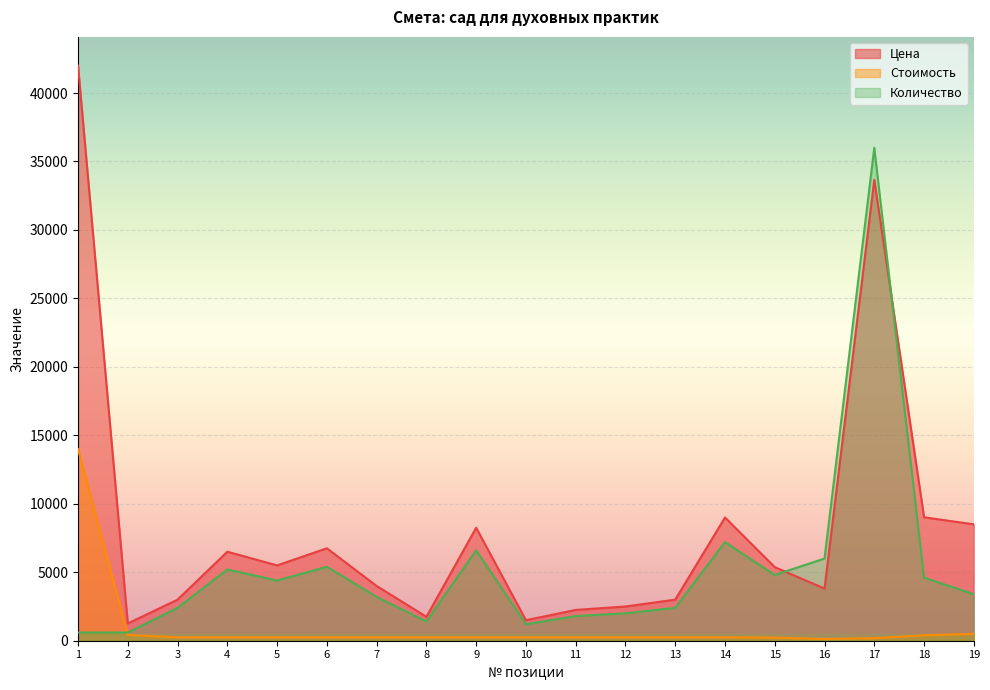

Reading right to left, list all the values displayed in this chart.

Цена: 8500	9016	33660	3810	5376	9000	3000	2500	2250	1500	8250	1750	4000	6750	5500	6500	3000	1260	42000
Стоимость: 500	392	187	127	224	250	250	250	250	250	250	250	250	250	250	250	250	420	14000
Количество: 3400	4600	36000	6000	4800	7200	2400	2000	1800	1200	6600	1400	3200	5400	4400	5200	2400	600	600